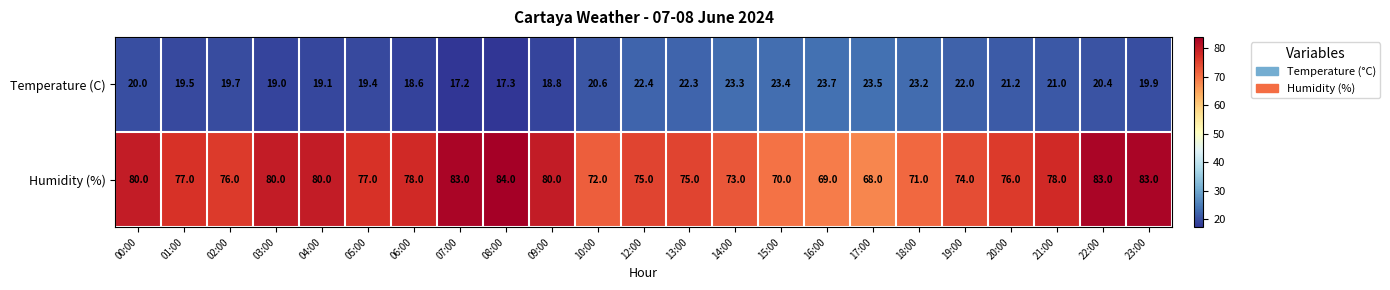

Which category has the highest value in the Temperature (C) series?

16:00